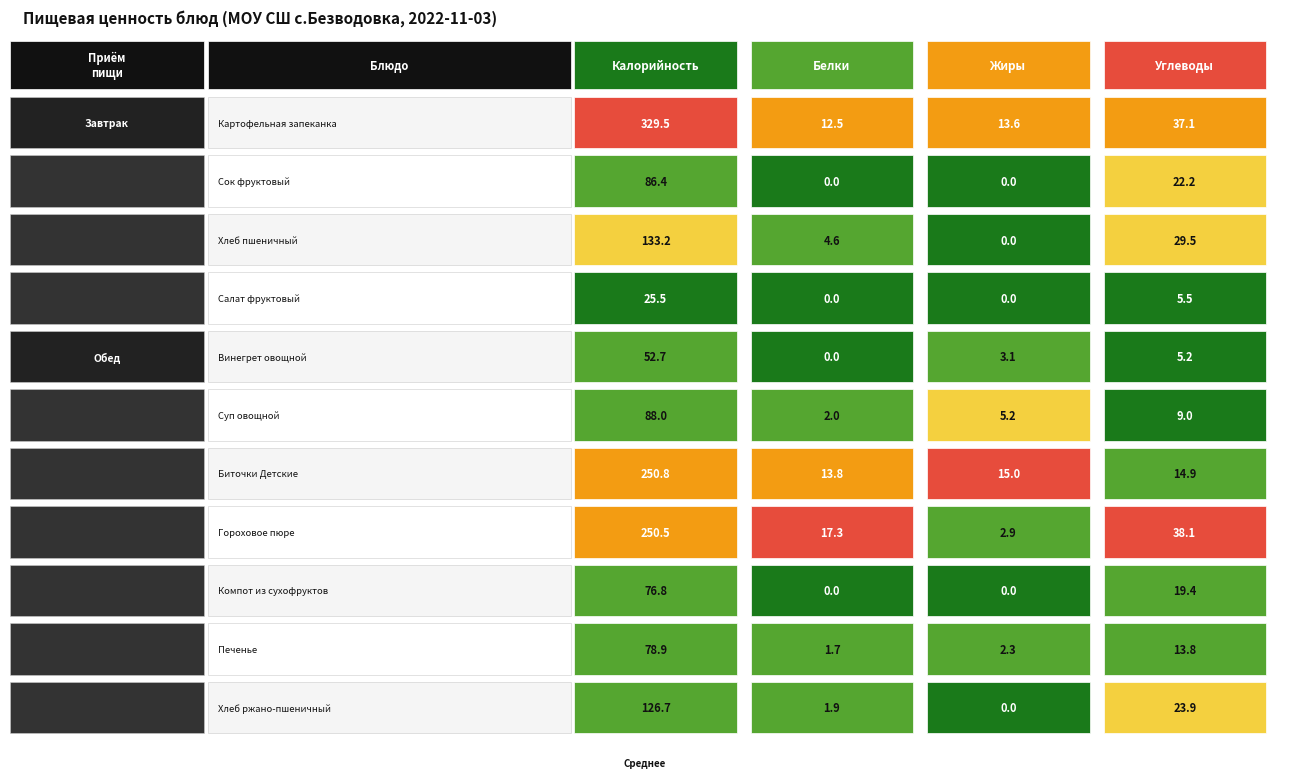

What is the spread (max minus min) of values at 7?

247.6